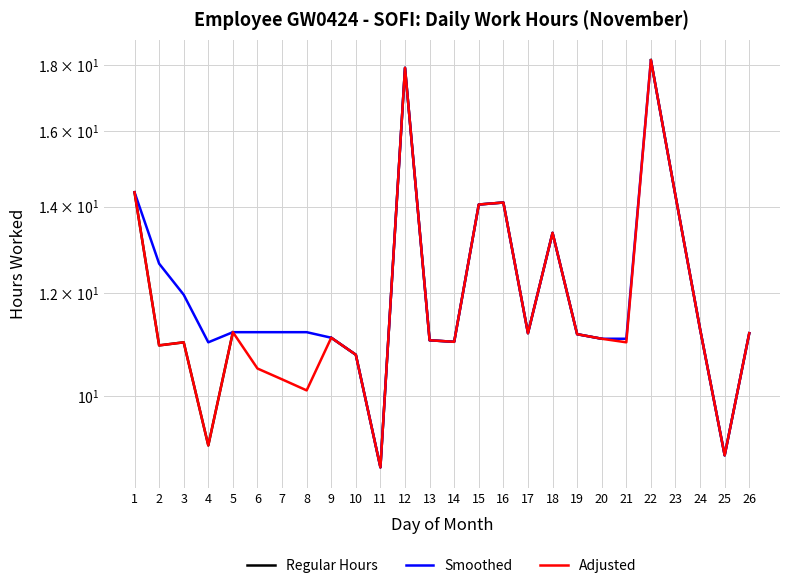

True or false: Smoothed and Adjusted intersect in this chart.

False